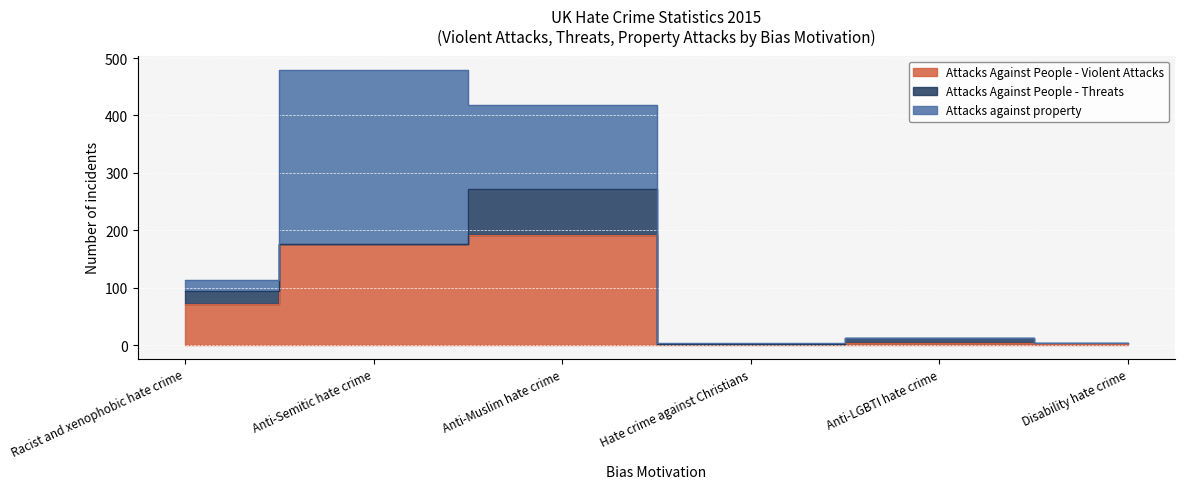

At Hate crime against Christians, list the series in order from largest to smallest.

Attacks Against People - Violent Attacks, Attacks against property, Attacks Against People - Threats